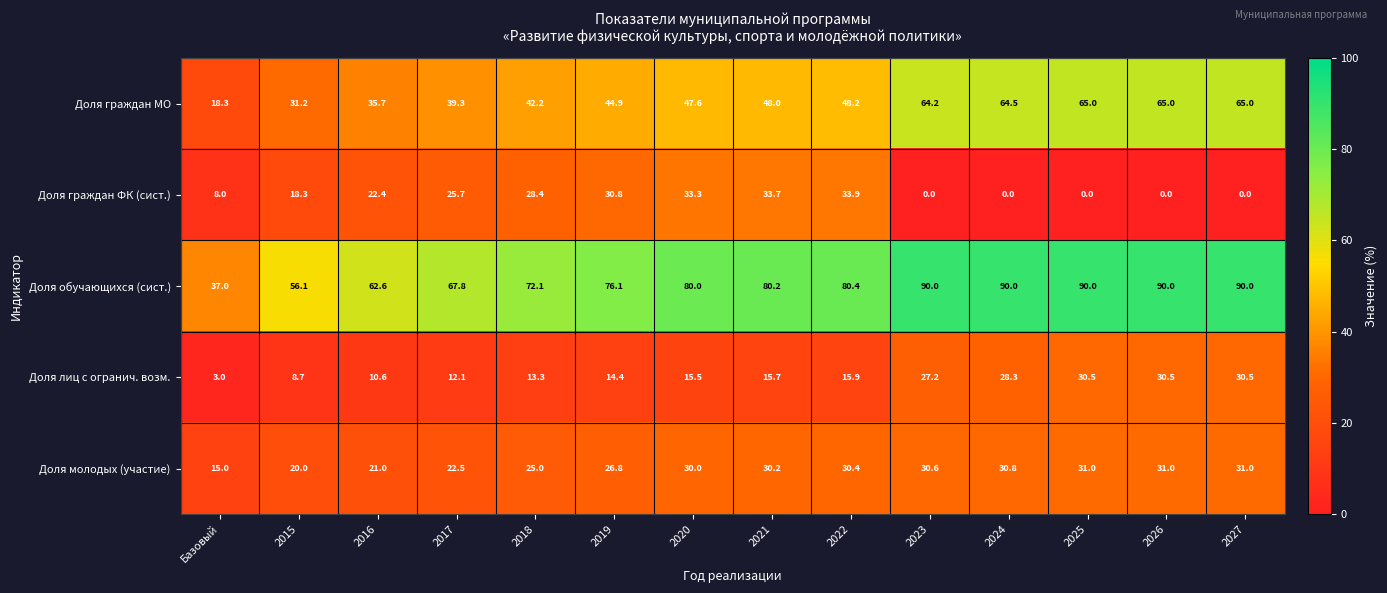

How many data points does each series have?

14